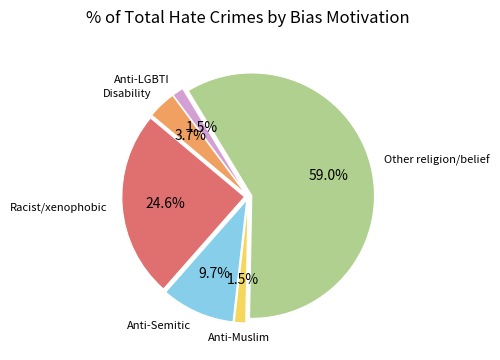

Is there a majority slice in this chart?

Yes